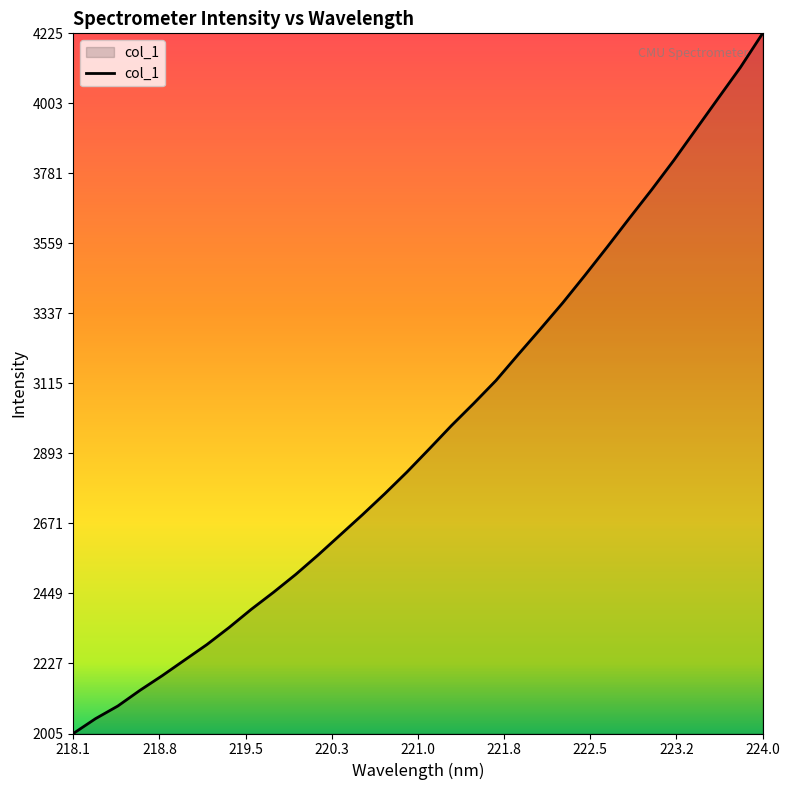

What is the smallest value displayed?

2005.4